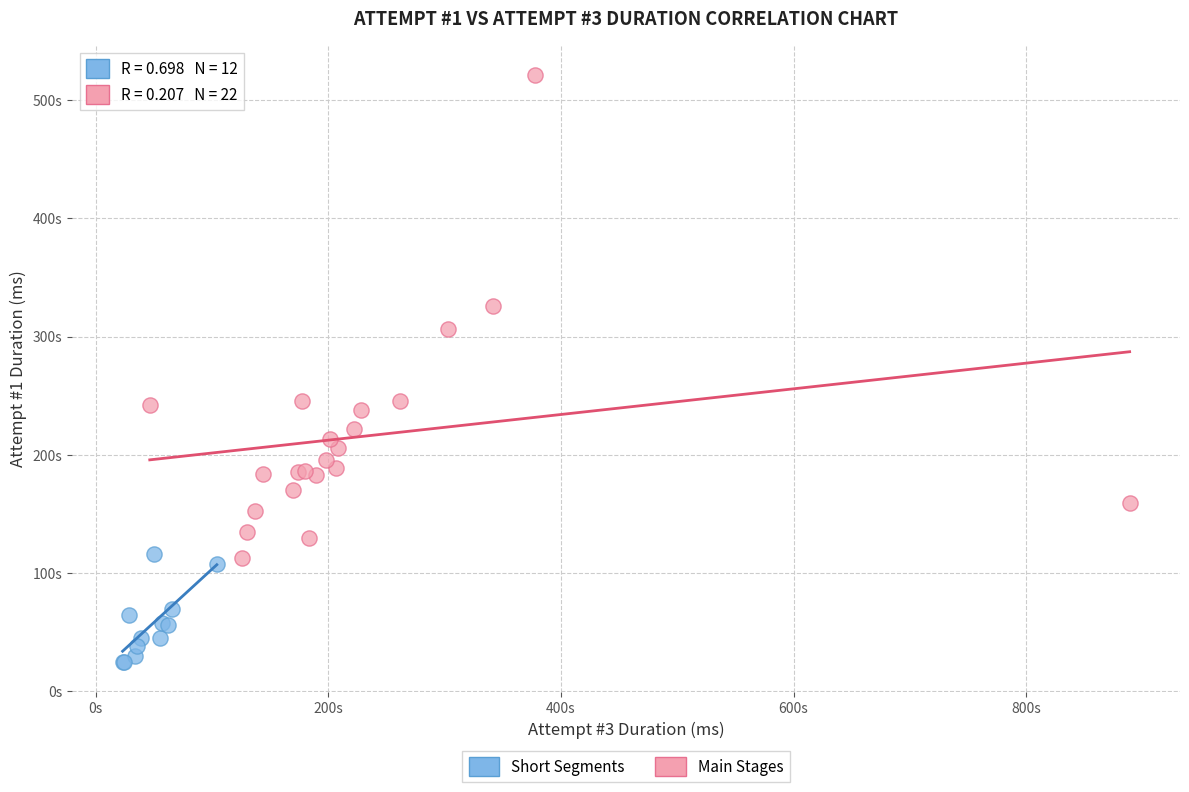

Which series contains the highest Y value?

Main Stages